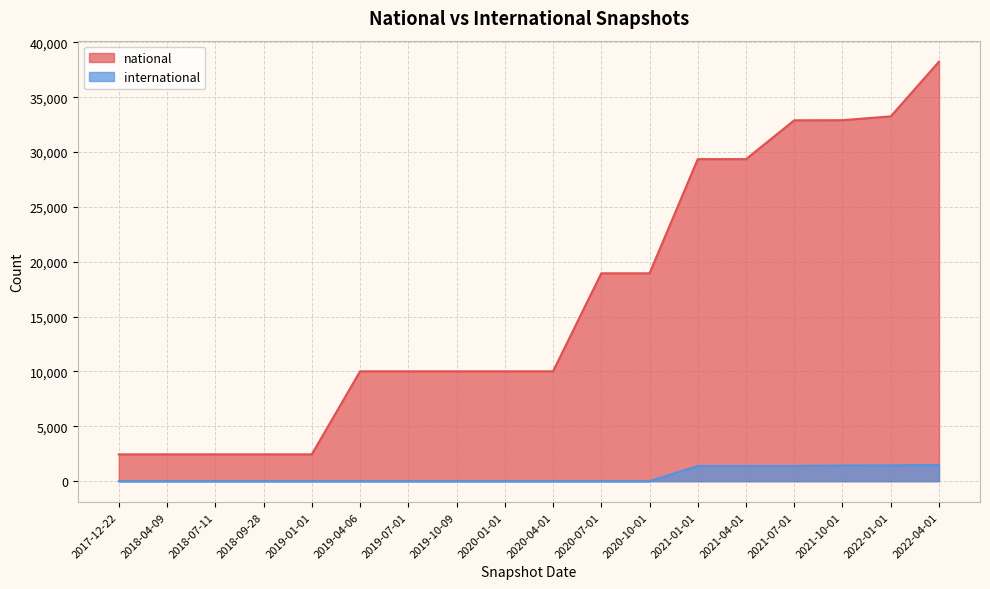

Which category has the highest value across all series?

2022-04-01